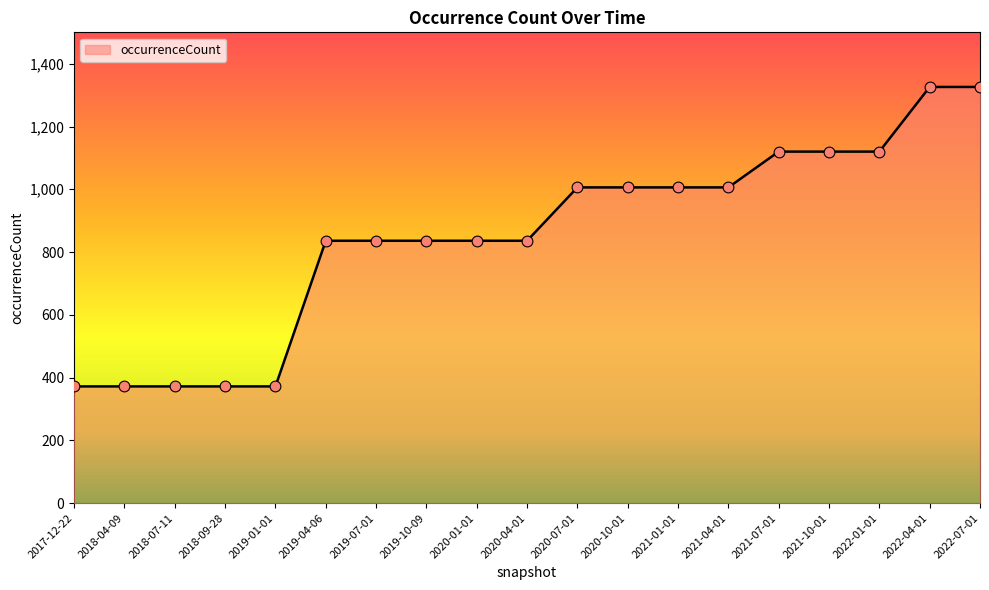

What is the ratio of the value at 2019-07-01 to the value at 2020-07-01?

0.8